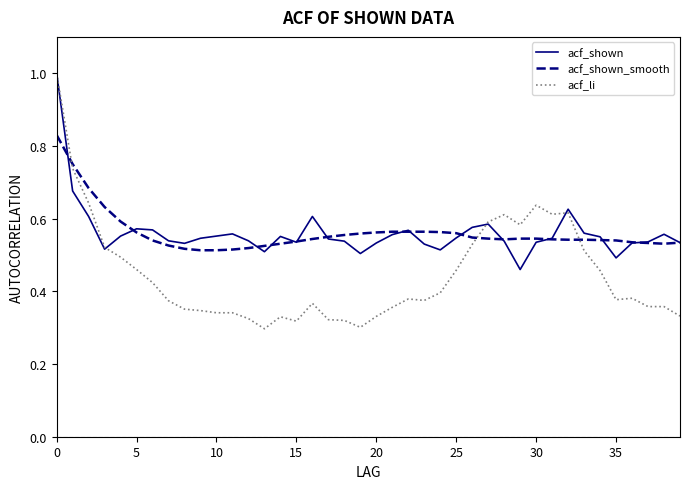

What is the greatest value displayed?

1.0